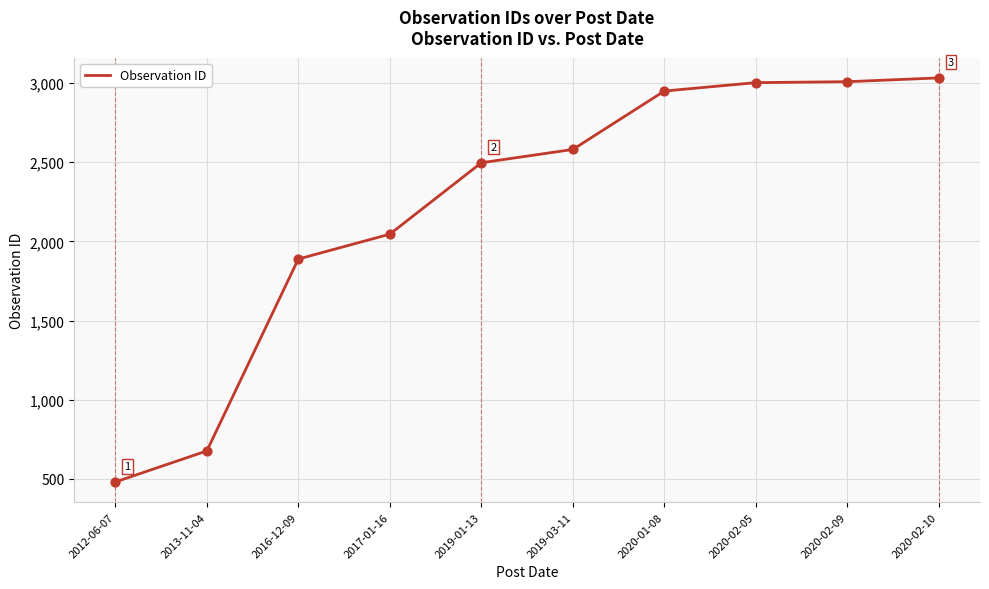

What is the ratio of the value at 2012-06-07 to the value at 2020-01-08?

0.2